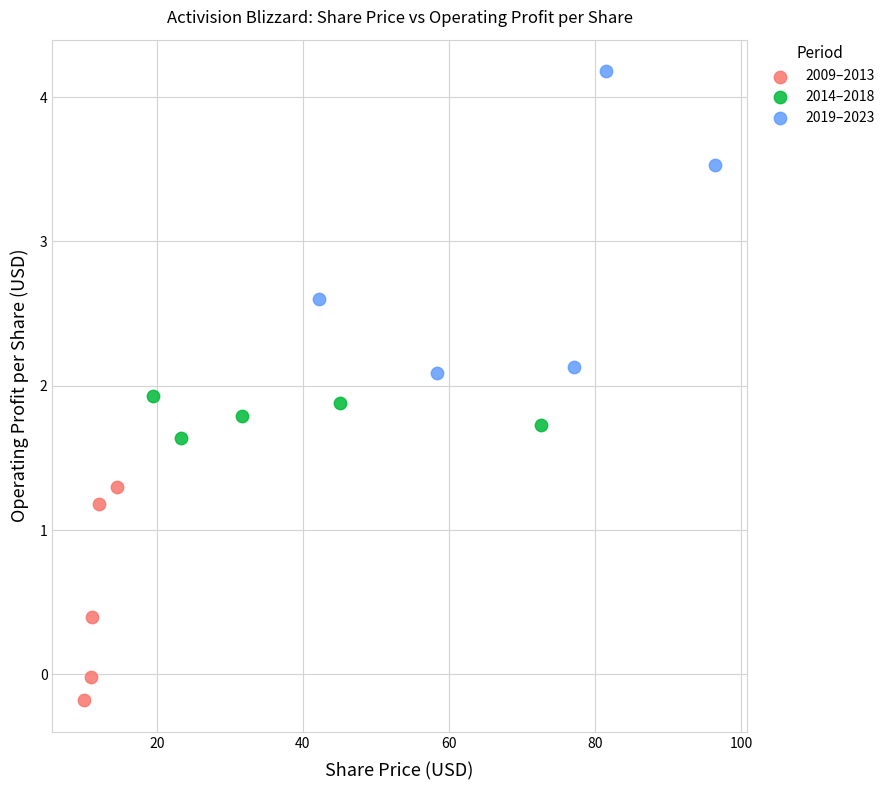

Which series contains the highest Y value?

2019–2023